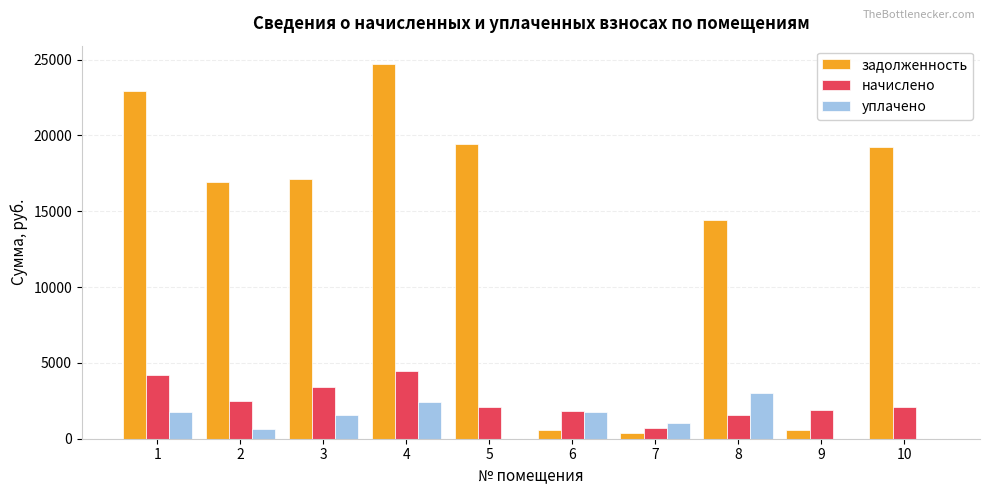

The value of начислено at 5 is 2082.4. True or false?

True